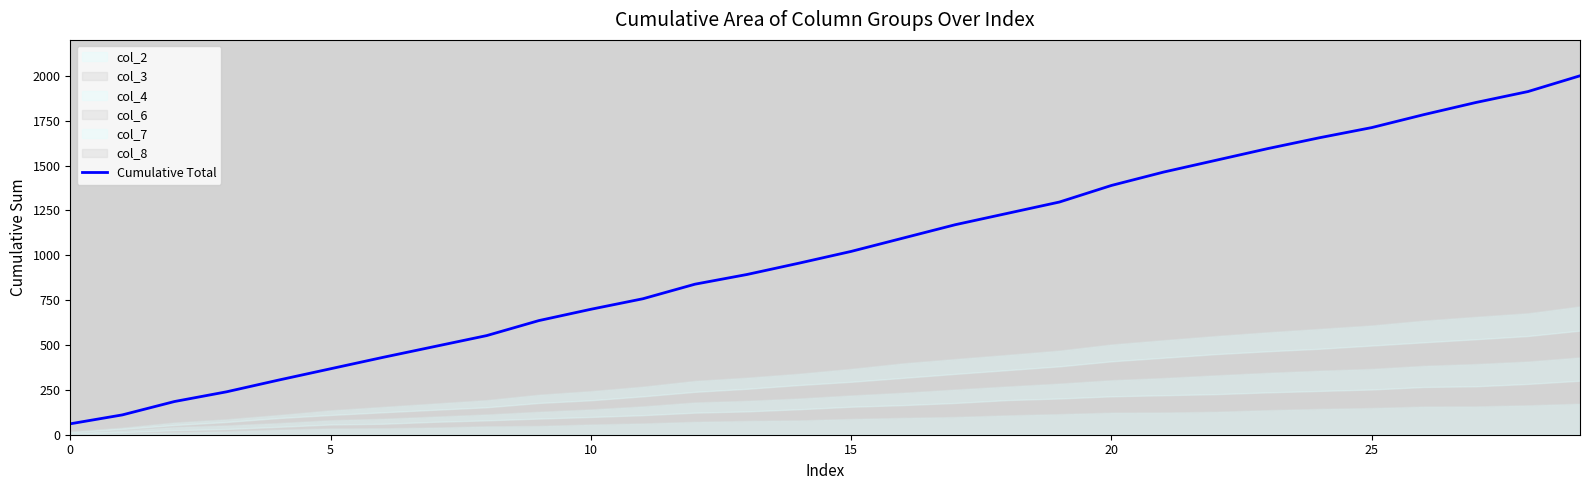

What is the label of the 18th point from the left?

17